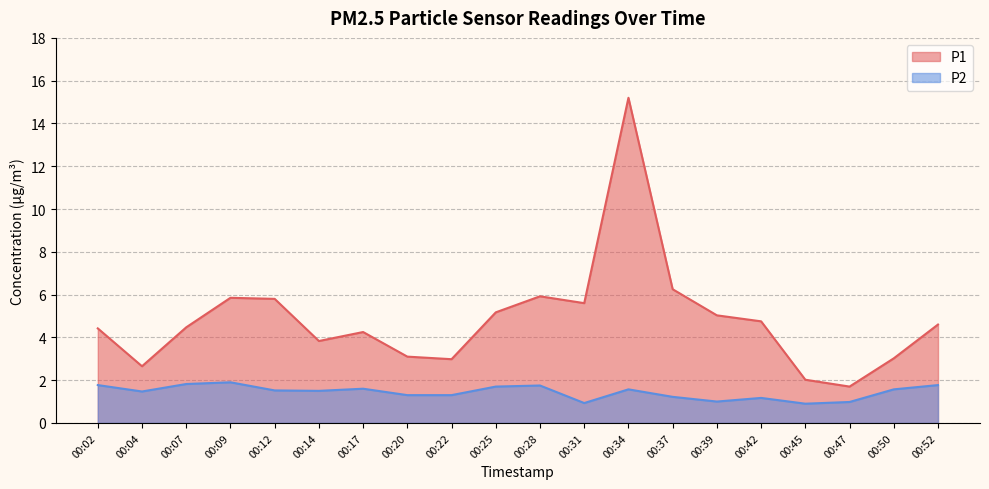

Which series has the widest spread of values?

P1